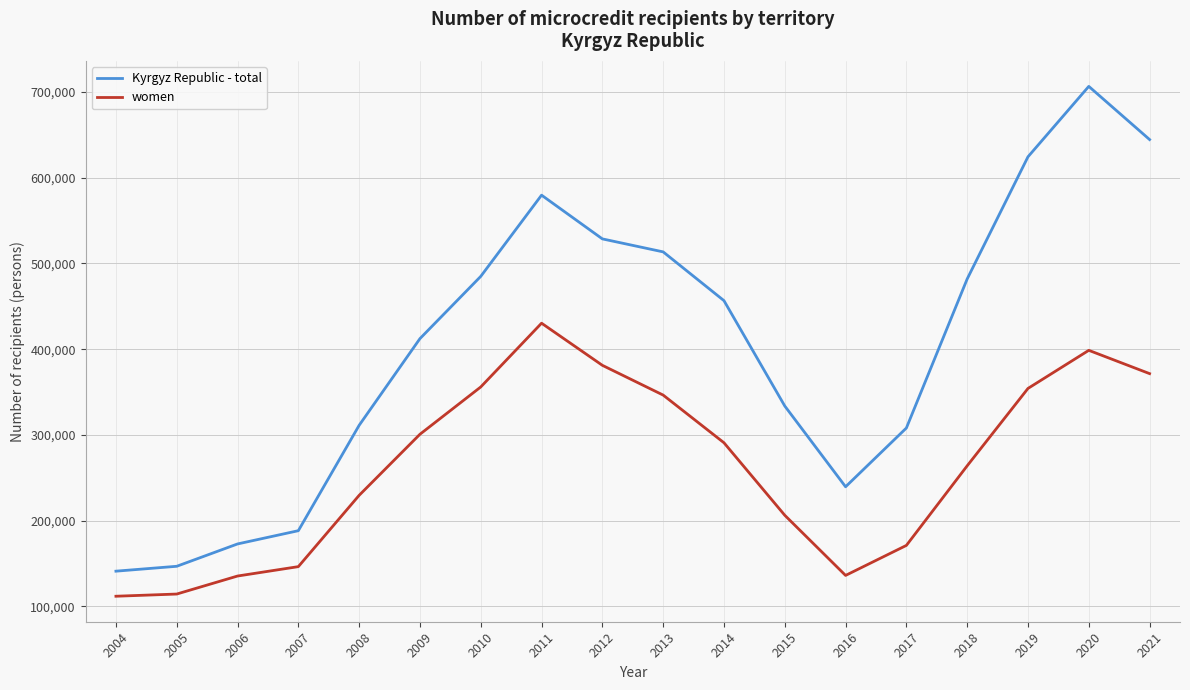

What value does the Kyrgyz Republic - total series have at 2021?

644552.0